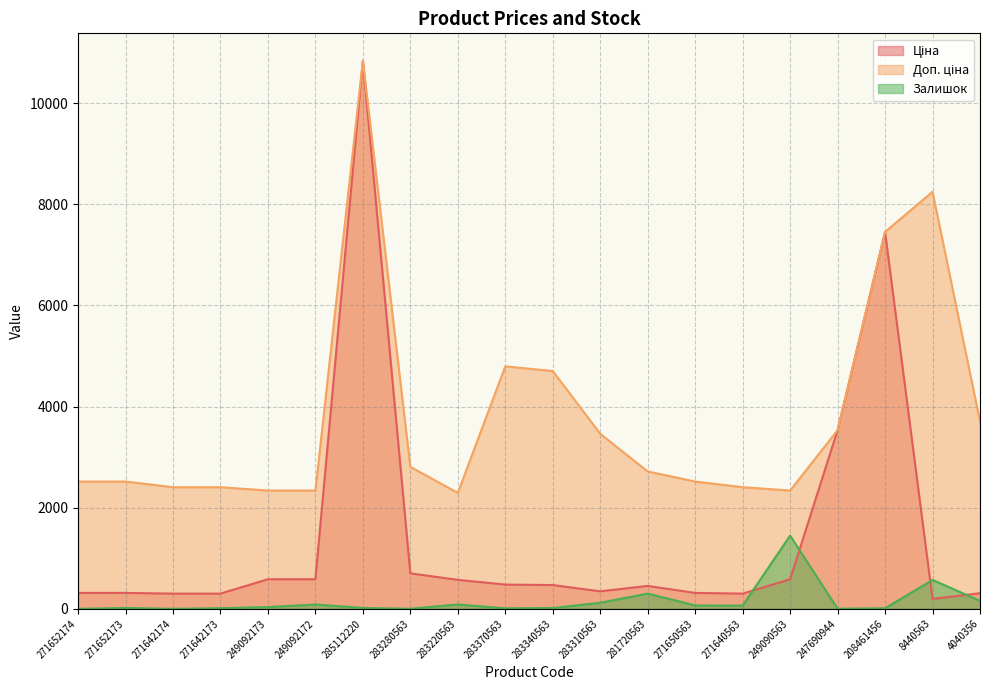

What is the label of the 15th point from the left?

271640563